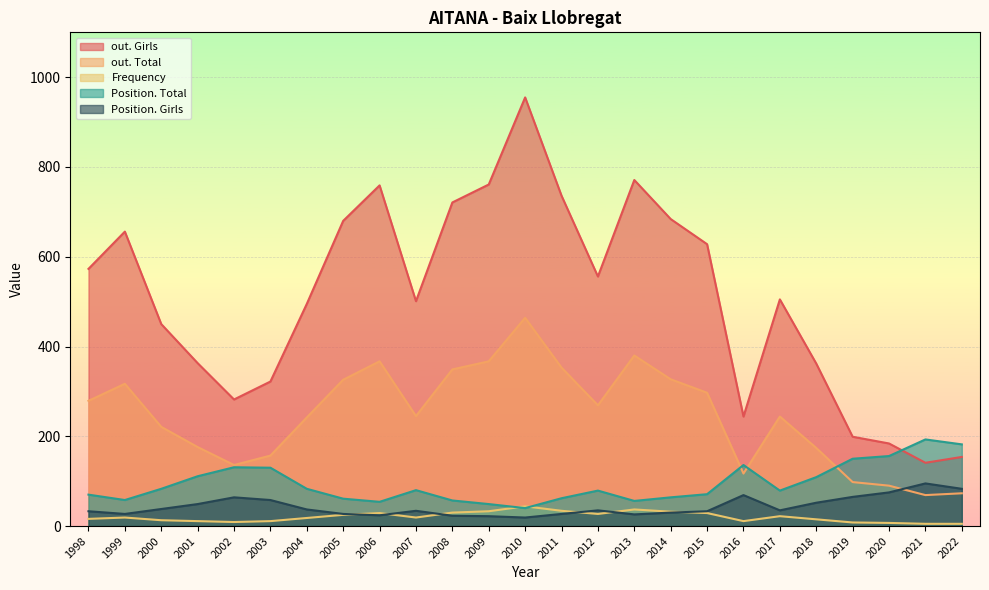

List the series in order of their peak value, highest first.

out. Girls, out. Total, Position. Total, Position. Girls, Frequency